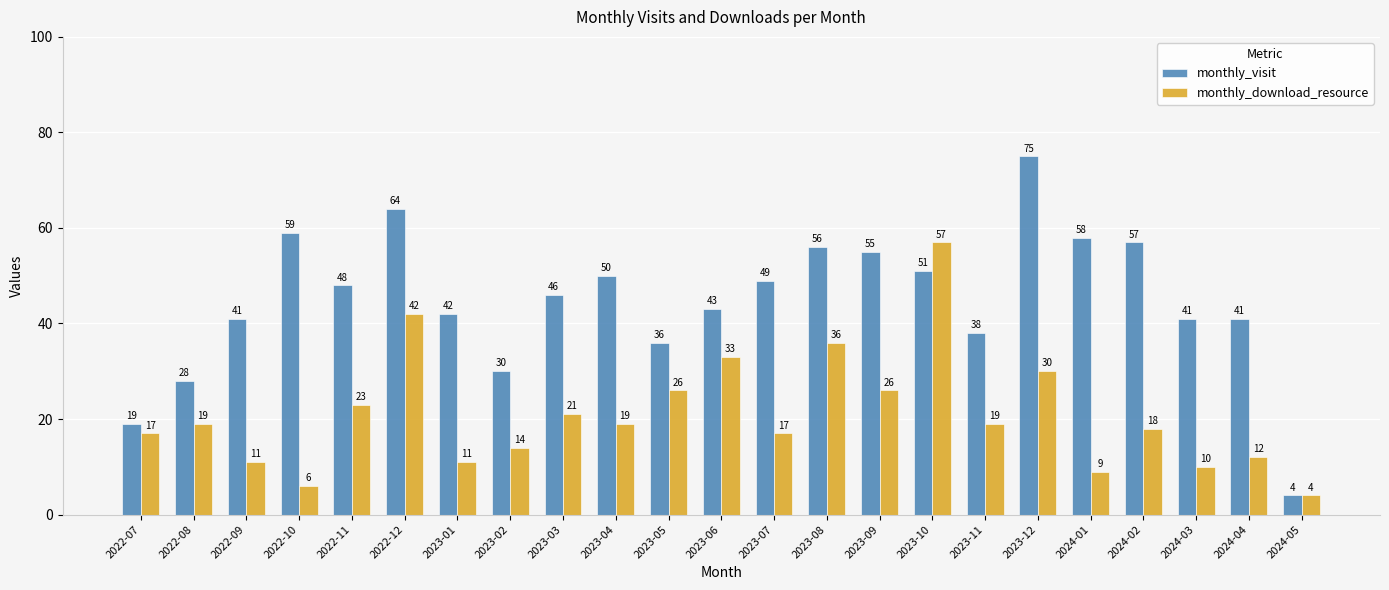

What are all the series names shown in the legend?

monthly_visit, monthly_download_resource